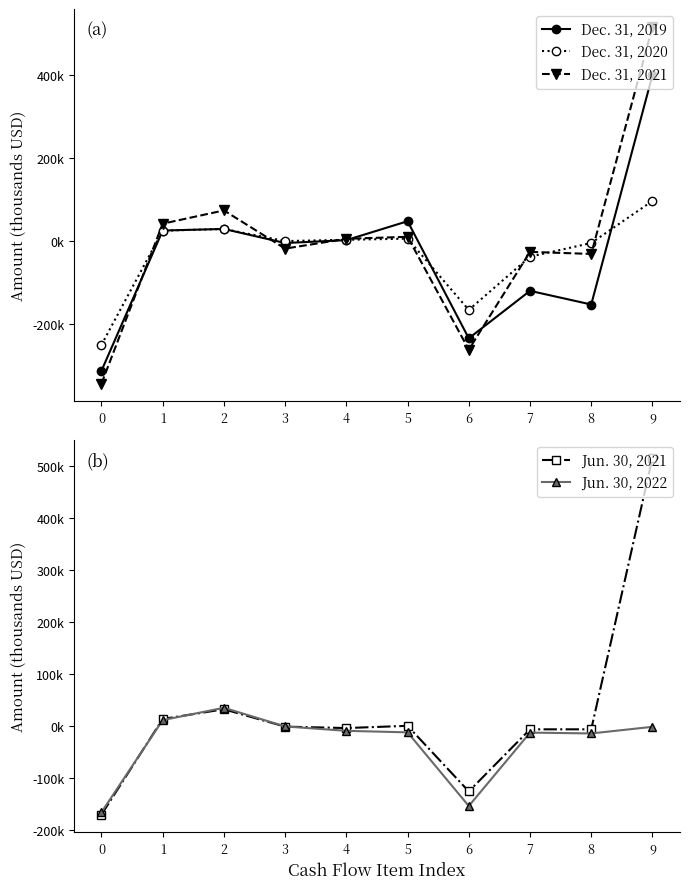

What is the value of the Jun. 30, 2022 point at the 10th from the left?

-999